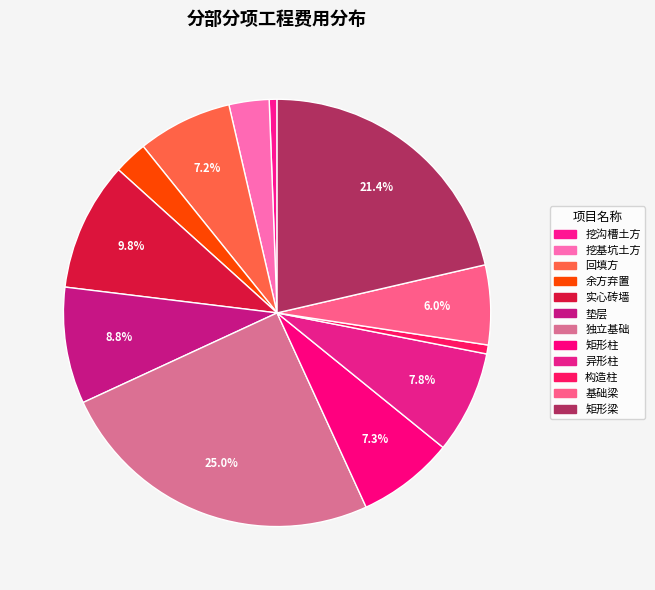

To the nearest percent, what is the average slice percentage?

8%